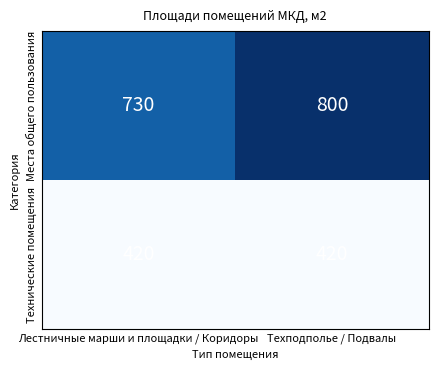

What is the difference between the highest and lowest values at Техподполье / Подвалы?

380